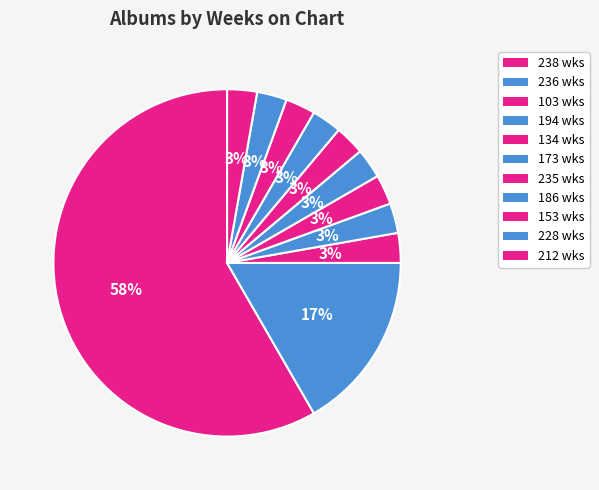

How many segments does this pie chart have?

11